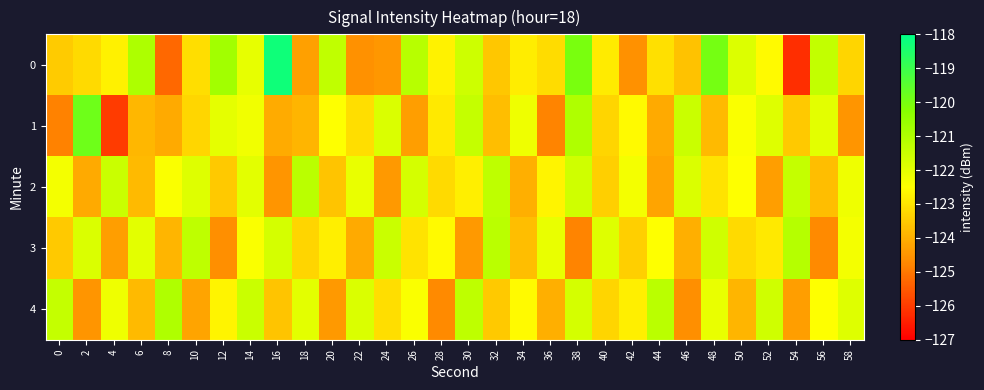

What is the total value across all series at 58?

-614.2